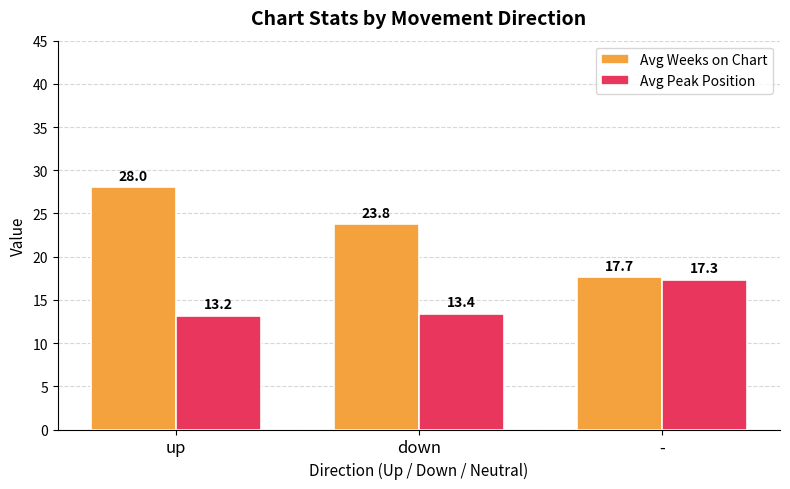

What is the maximum value for Avg Weeks on Chart?

28.0